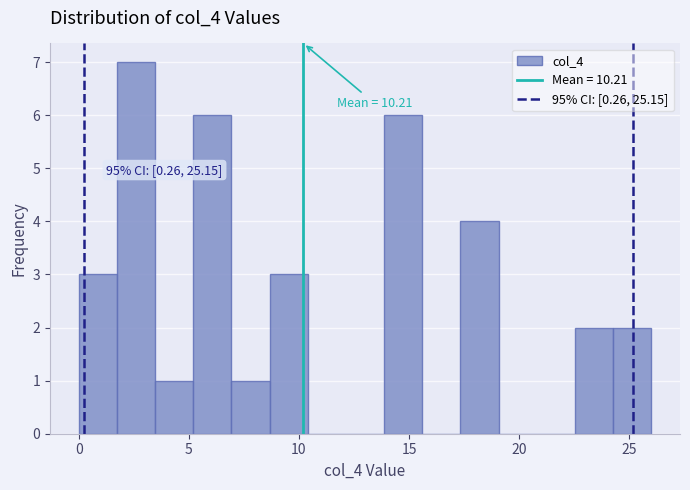

Around what value on the x-axis is the tallest bar? Give the approximate position of its centre, as read against the axis.

2.5